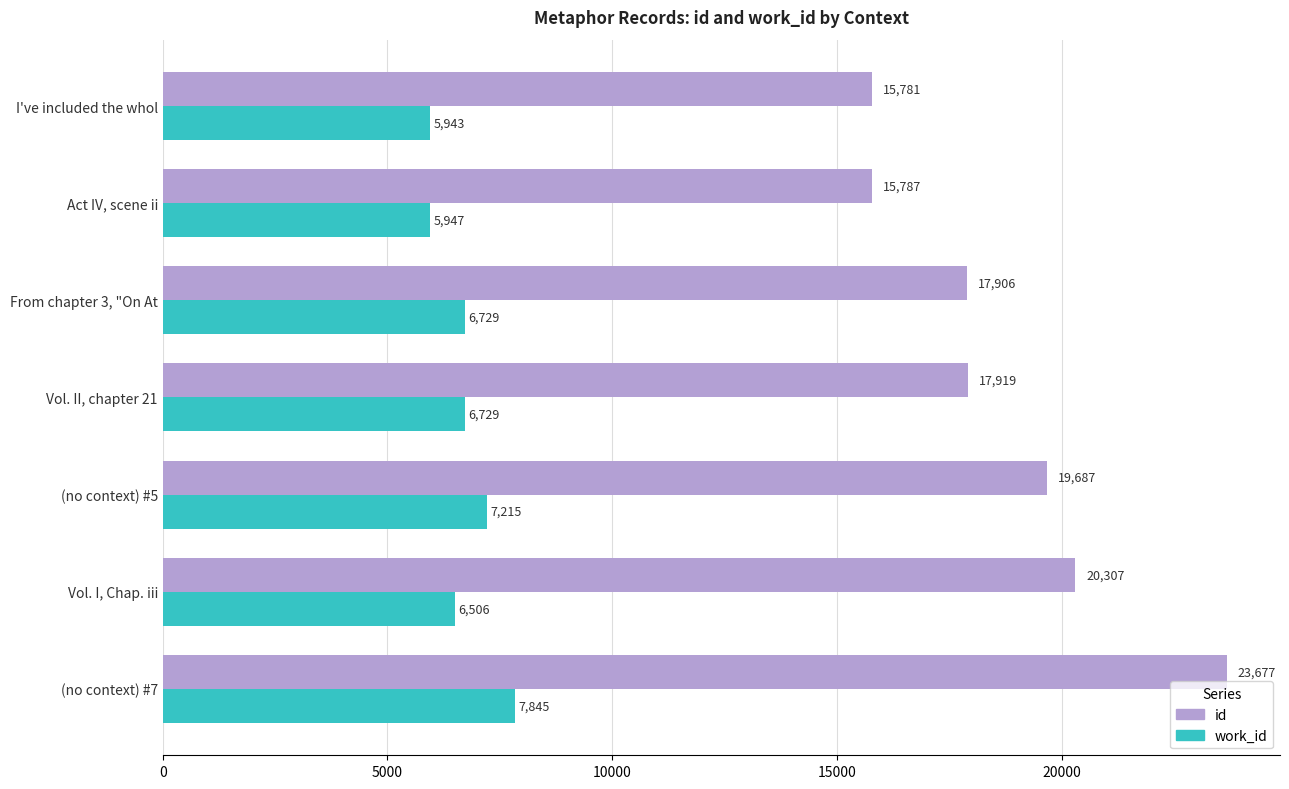

What value does the id series have at I've included the whol, to the nearest 50?

15800